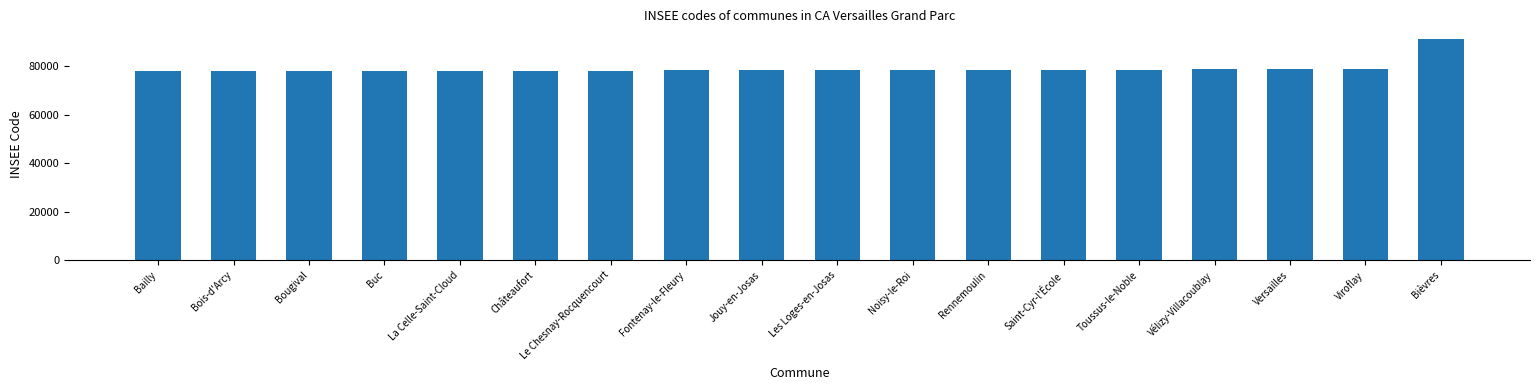

What is the label of the 16th bar from the right?

Bougival